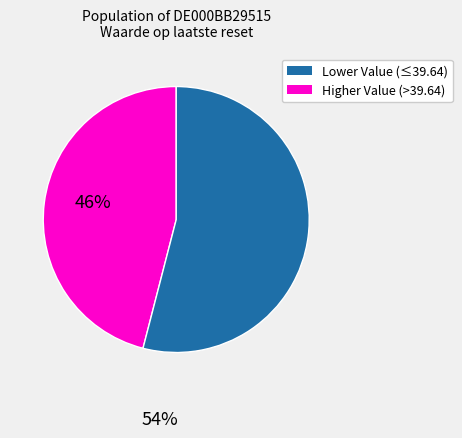

Is there a majority slice in this chart?

Yes